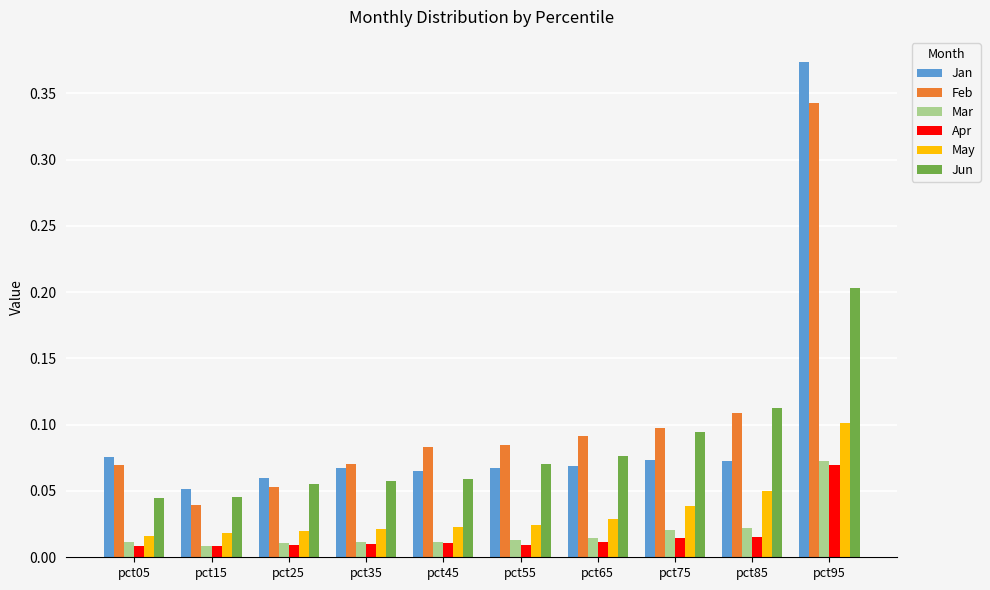

Where is Jan nearest to the value 0?

pct15